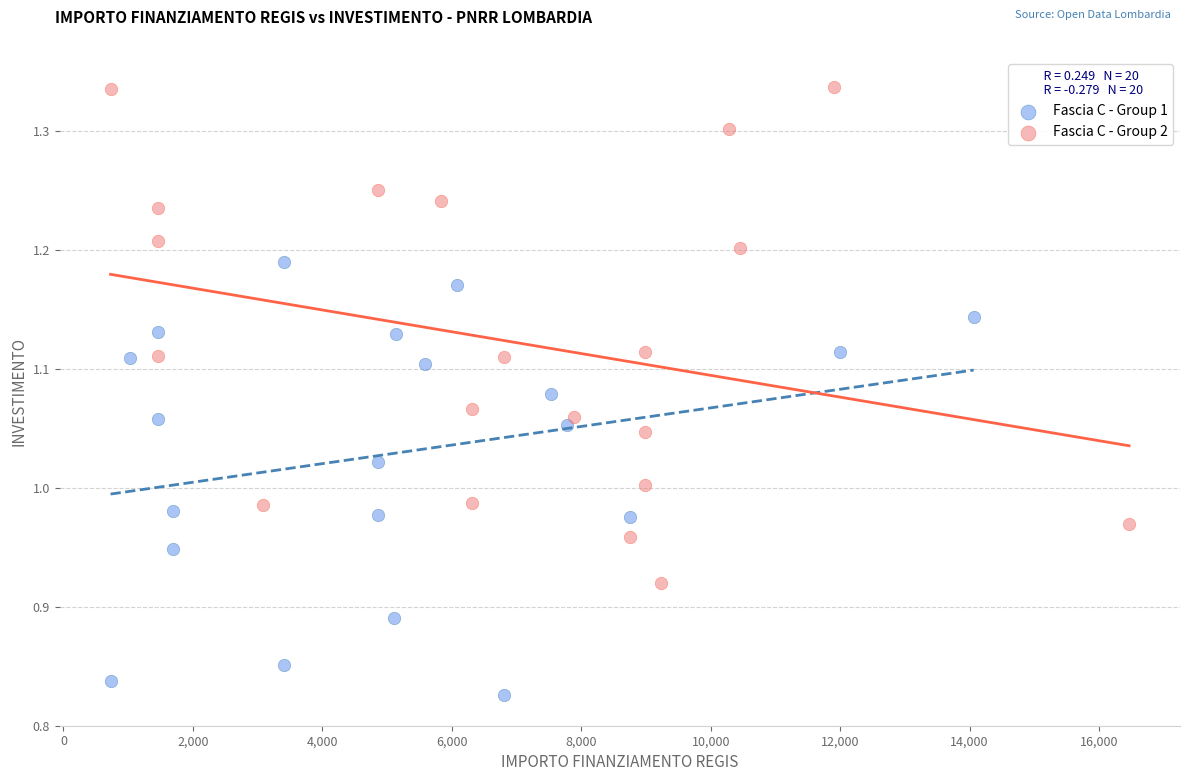

Which series has the largest Y range (max minus min)?

Fascia C - Group 2